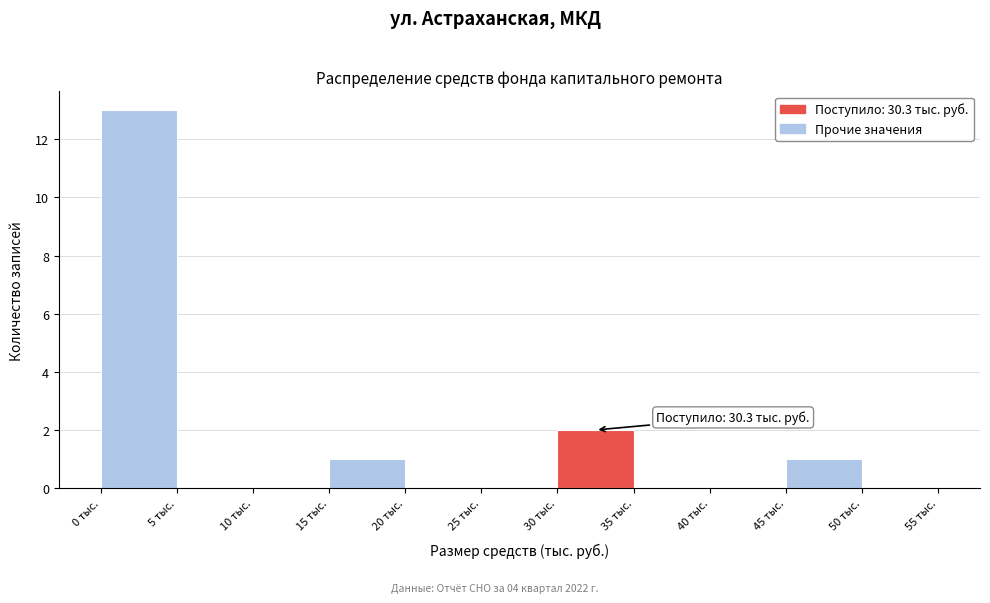

Over which range of the x-axis is the bar tallest?

0 to 5